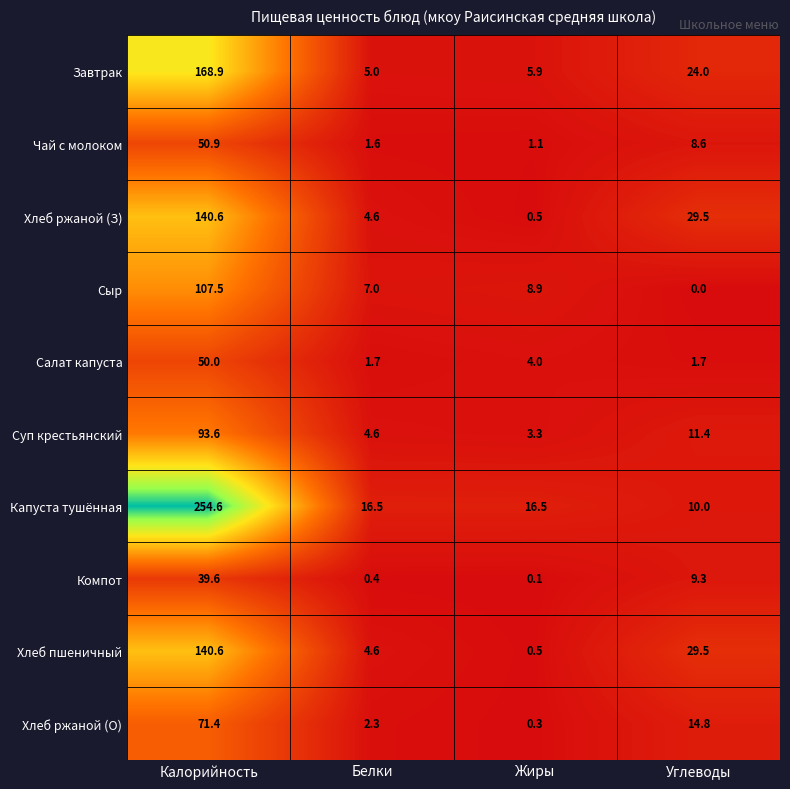

What is the sum of the Хлеб пшеничный values at Жиры and Углеводы?

30.0